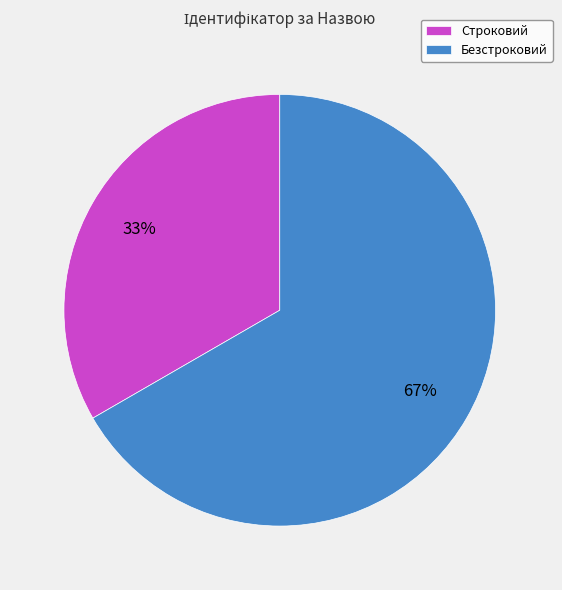

Does Безстроковий represent more than half of the total?

Yes